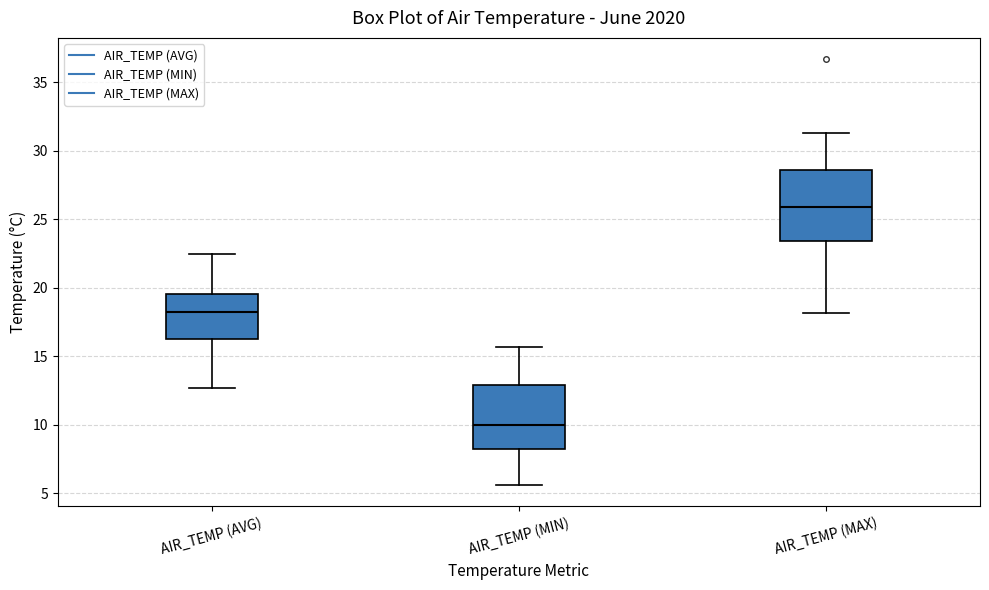

Where does the median line of the box for AIR_TEMP (AVG) sit on the y-axis? The values are not printed on the chart, so give them approximately, as read against the axis.

18.5